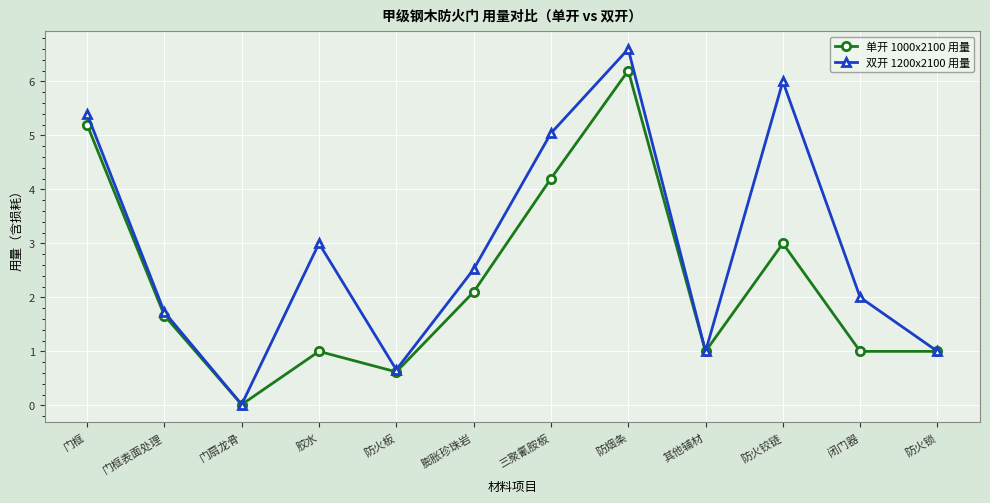

Which series has the largest range (max minus min)?

双开 1200x2100 用量